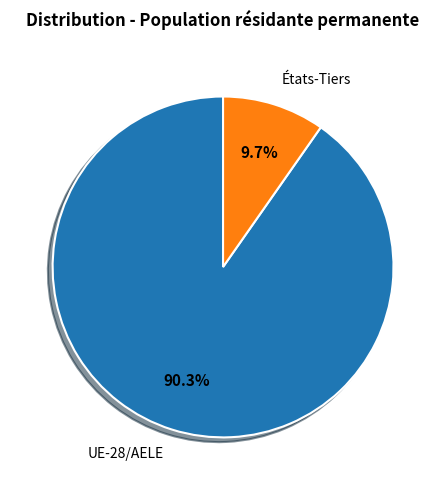

Rank the categories by value from highest to lowest.

UE-28/AELE, États-Tiers